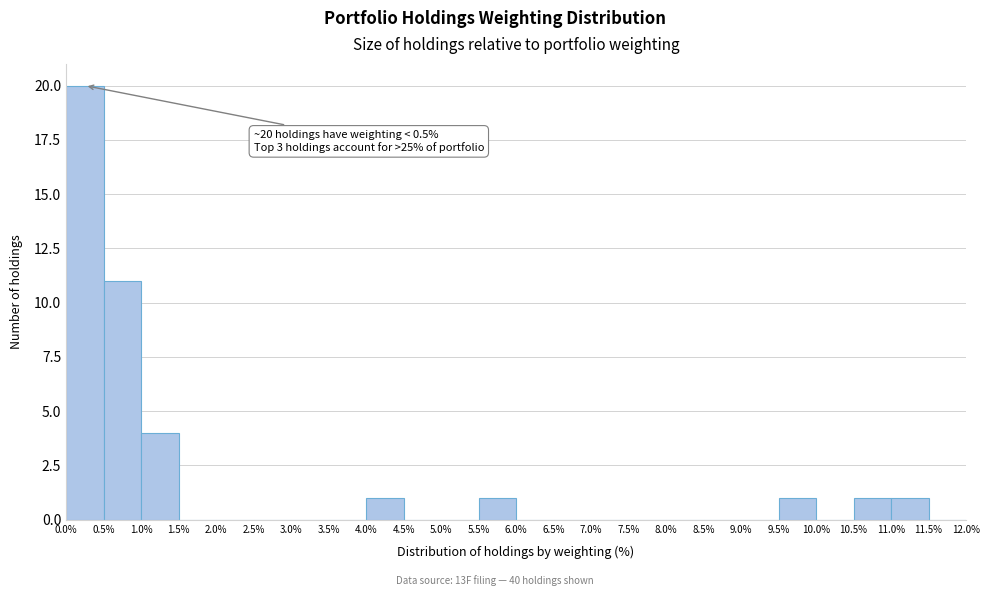

Over which range of the x-axis is the bar tallest?

0.0% to 0.5%